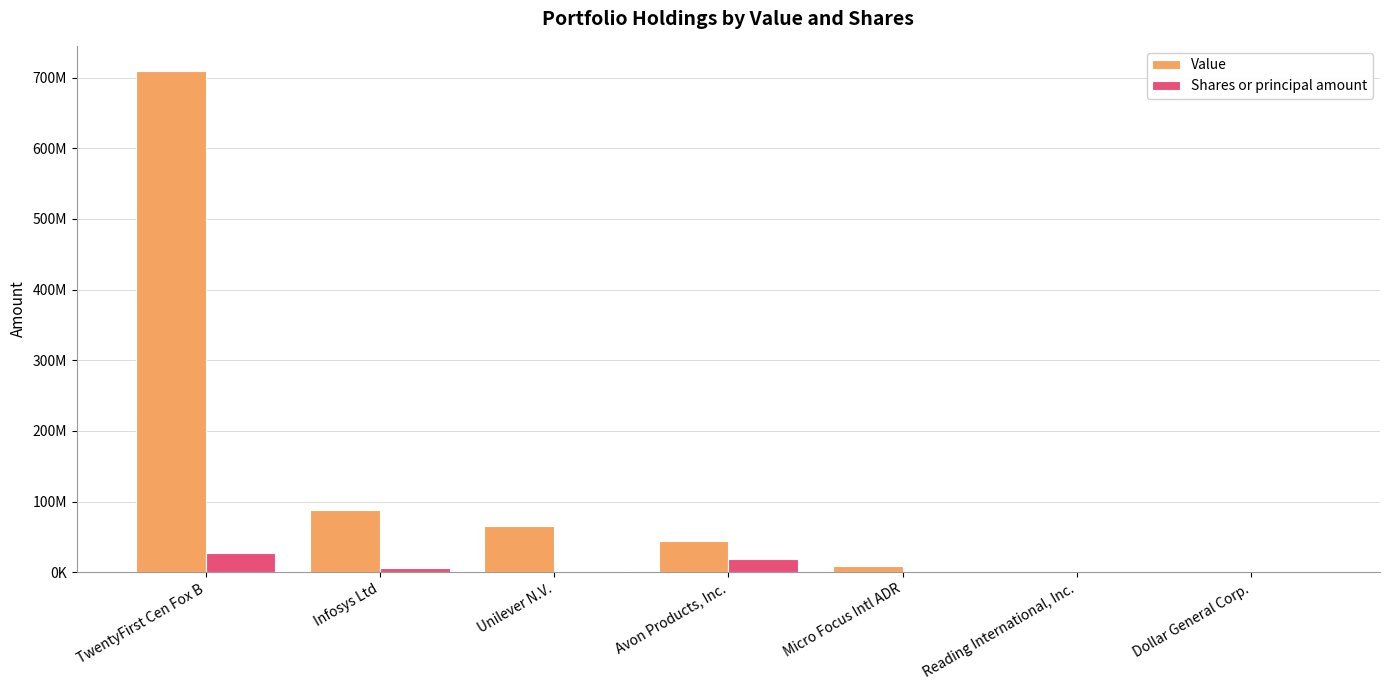

At how many categories does at least one series exceed 20437615?

4